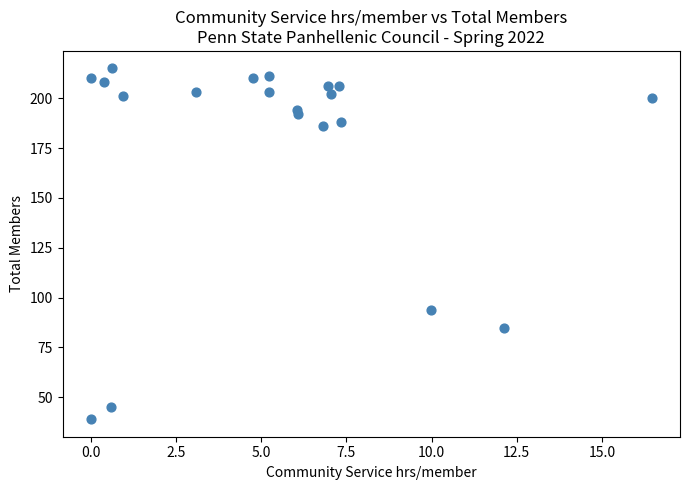

What Y value in the scatter plot is closest to 127?

94